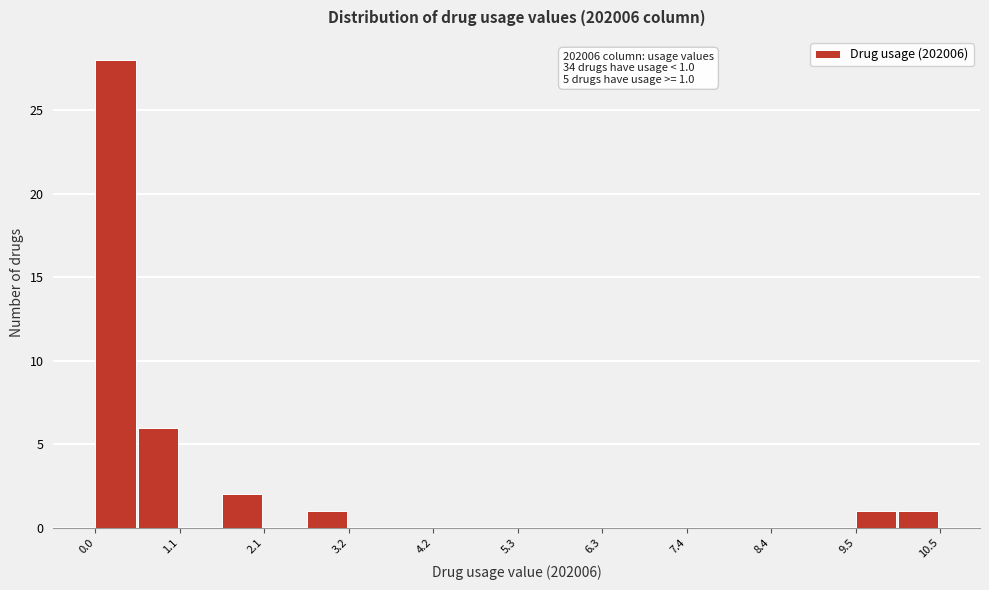

Read against the x-axis, roughly where is the centre of the tallest bar?

0.2